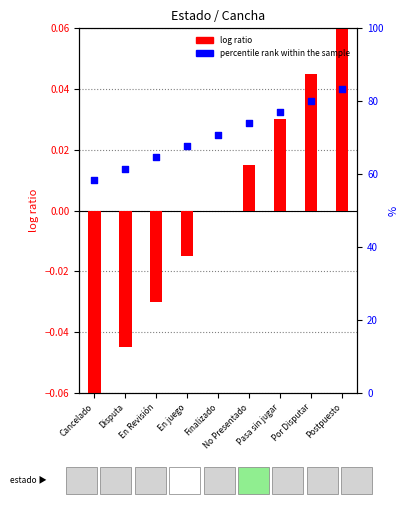

Which series has the largest total across all categories?

percentile rank within the sample